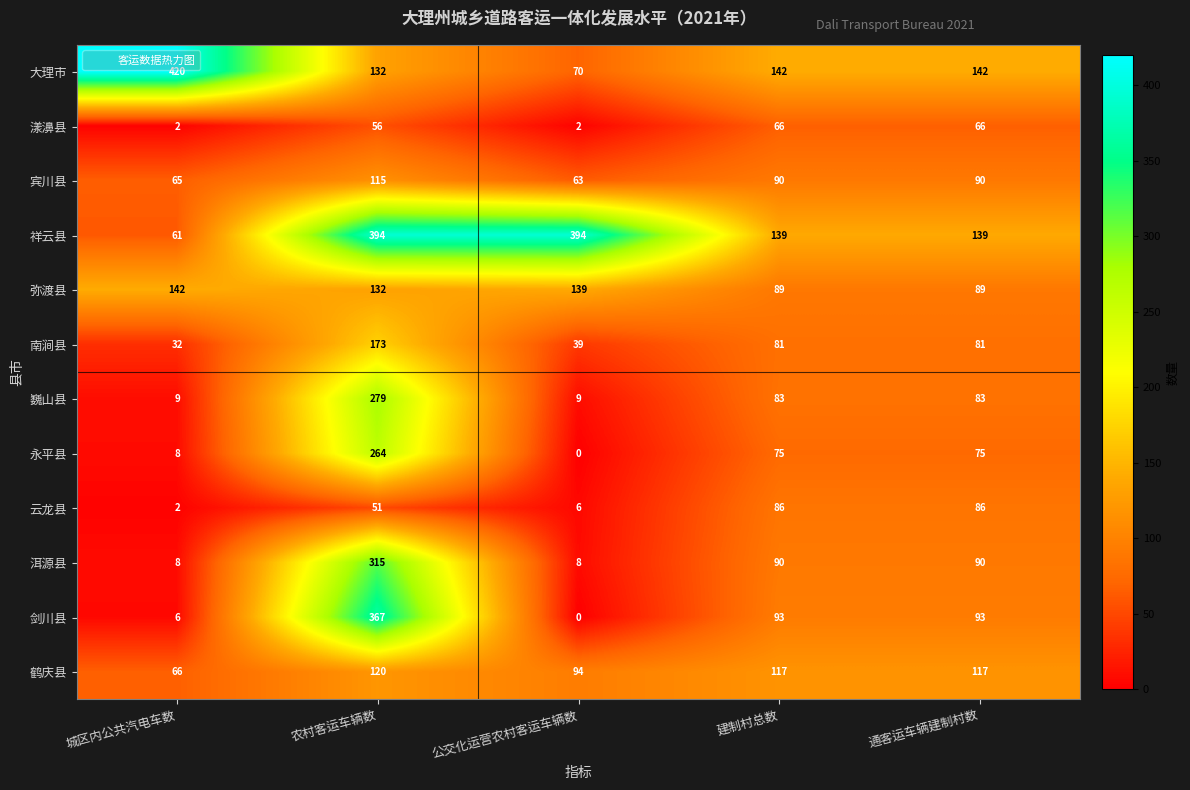

Which series has the widest spread of values?

剑川县